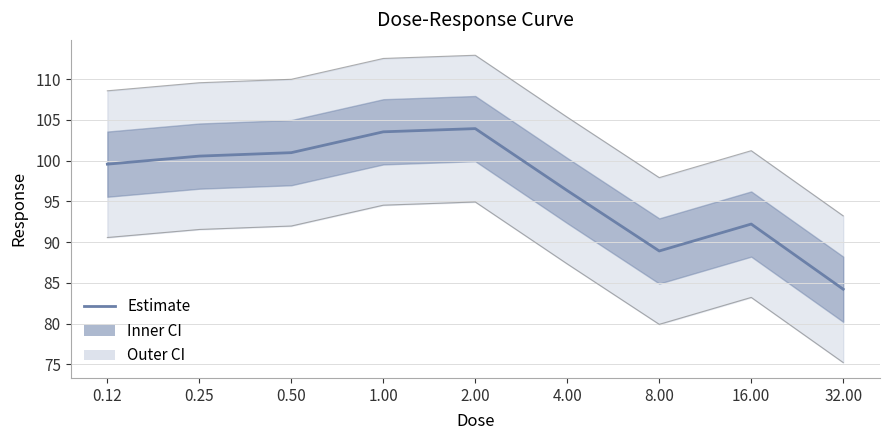

Which category has the lowest value across all series?

32.00